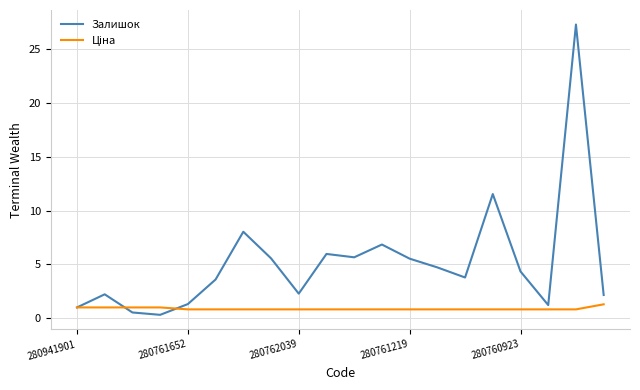

What is the maximum value shown in the chart?

27.3